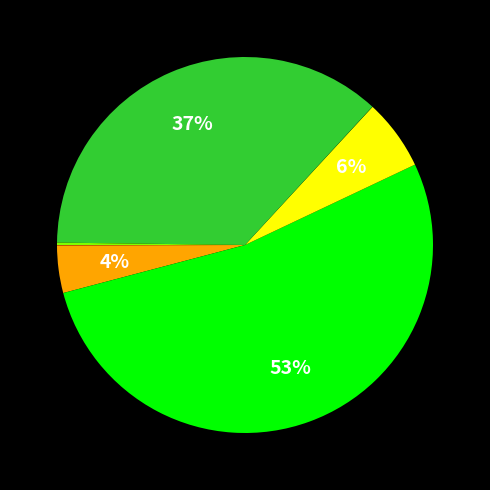

To the nearest percent, what is the average slice percentage?

14%